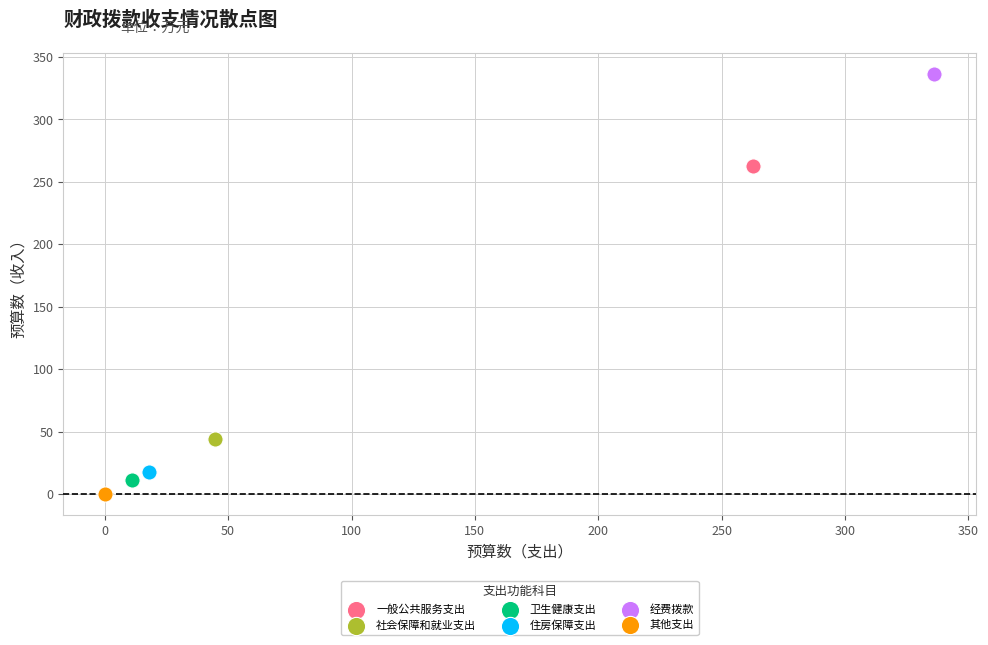

Which series reaches the maximum Y coordinate?

经费拨款